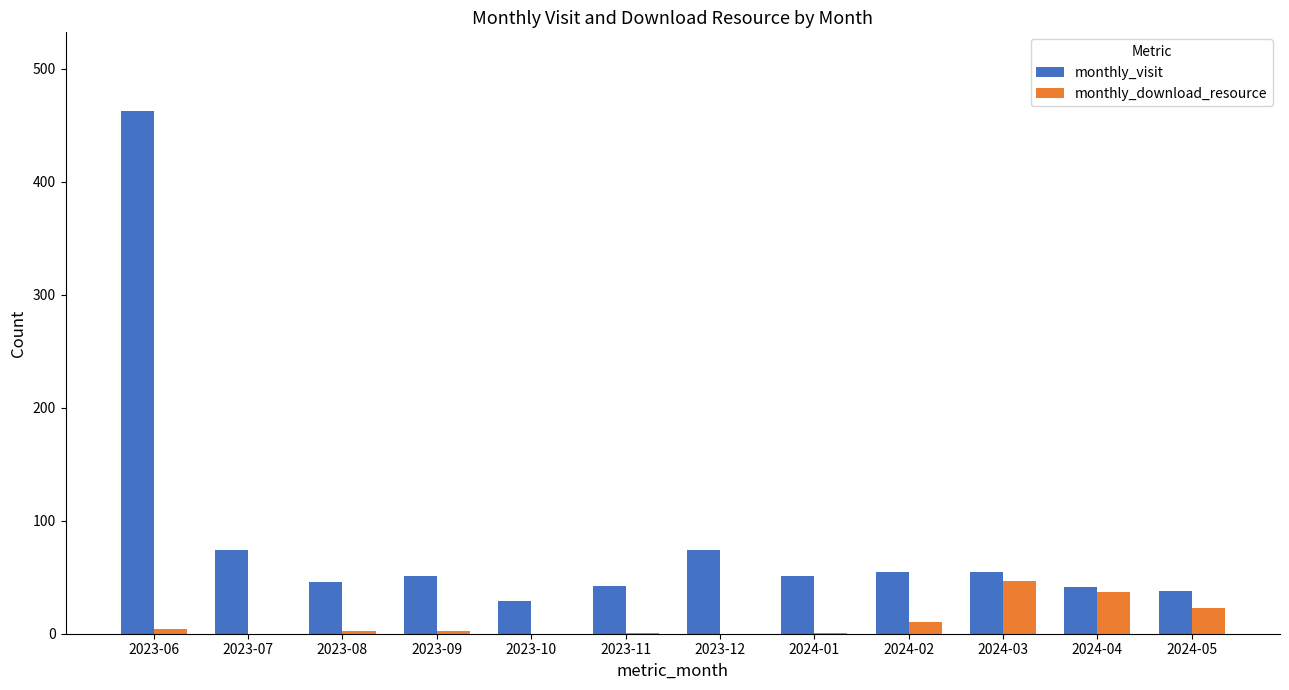

Which category has the highest value across all series?

2023-06